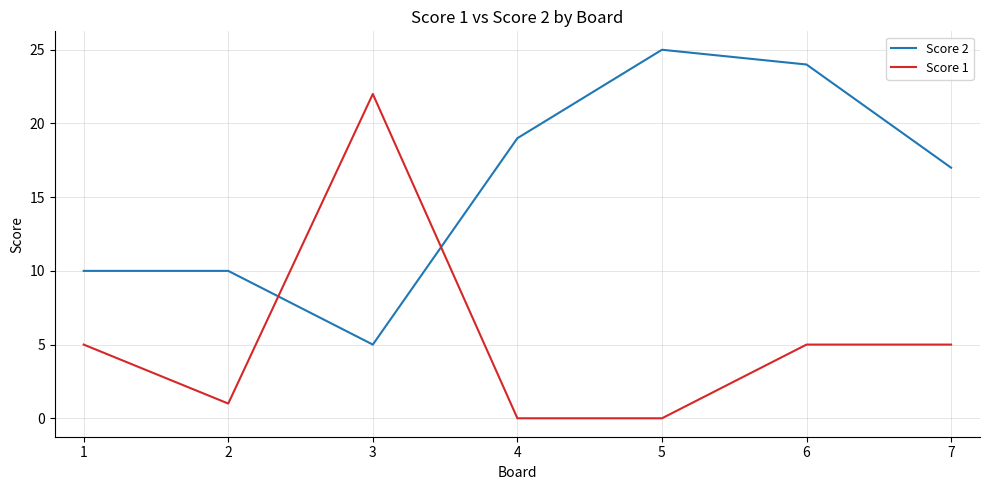

How many distinct data groups are displayed?

2